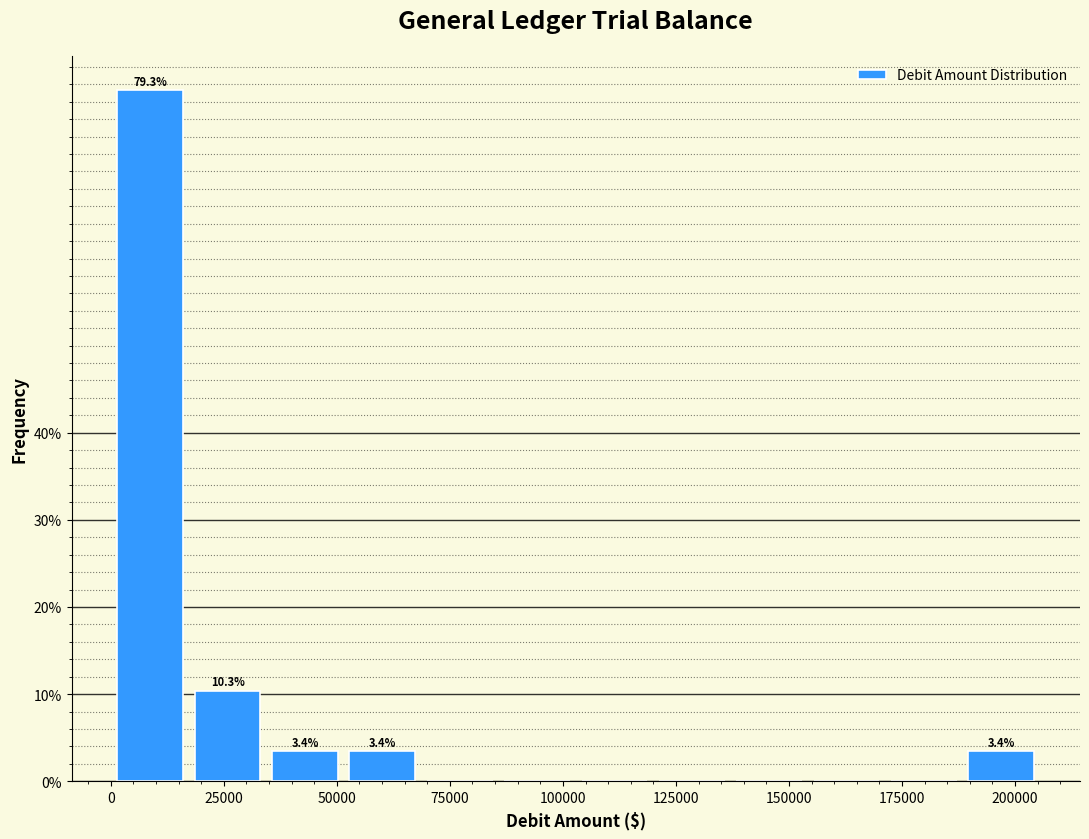

Read against the x-axis, roughly where is the centre of the tallest bar?

10000